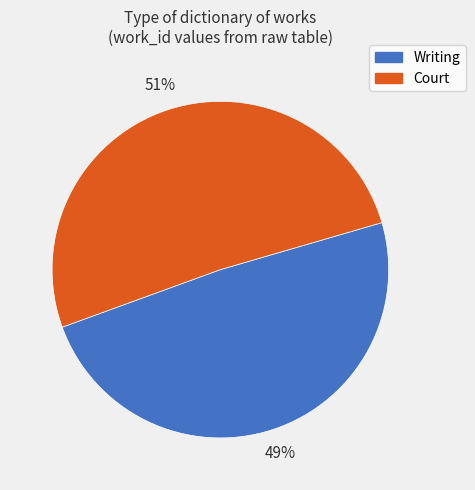

Which has a higher value, Writing or Court?

Court